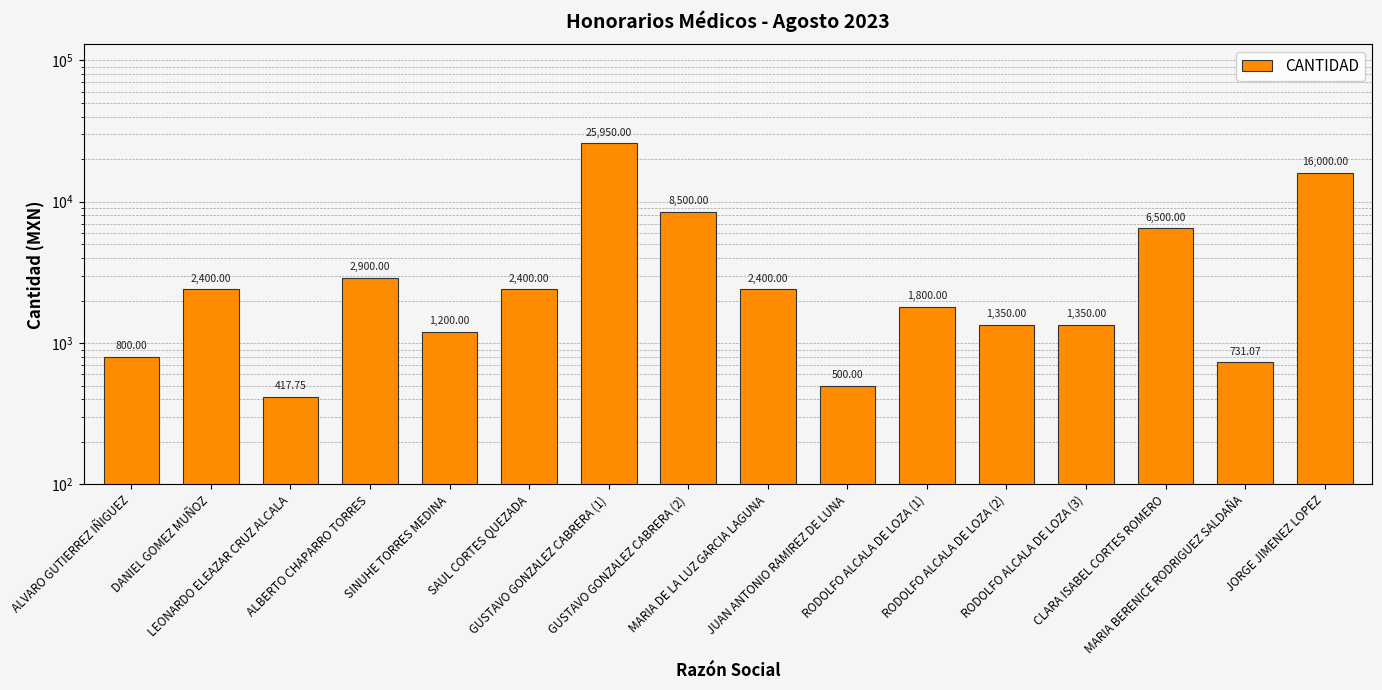

What is the value of the 3rd bar from the left?

417.8